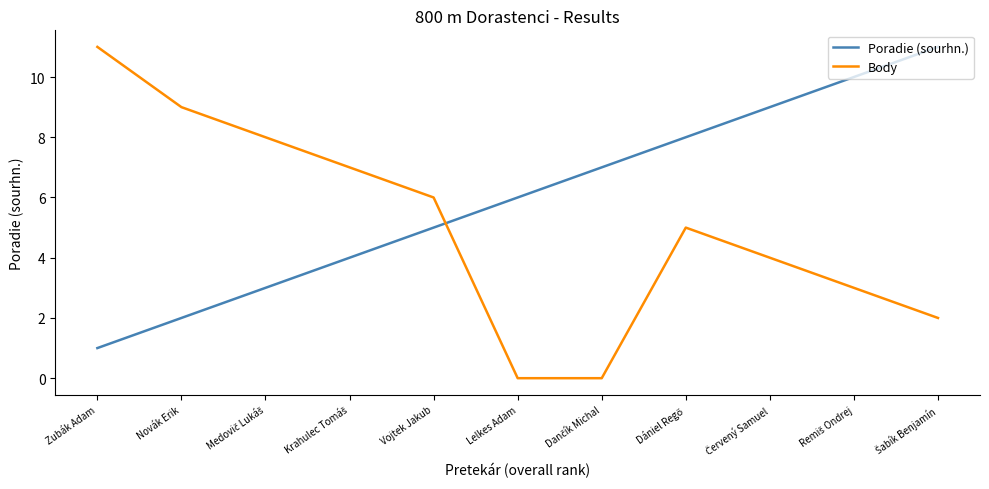

List the series in order of their overall mean, highest first.

Poradie (sourhn.), Body